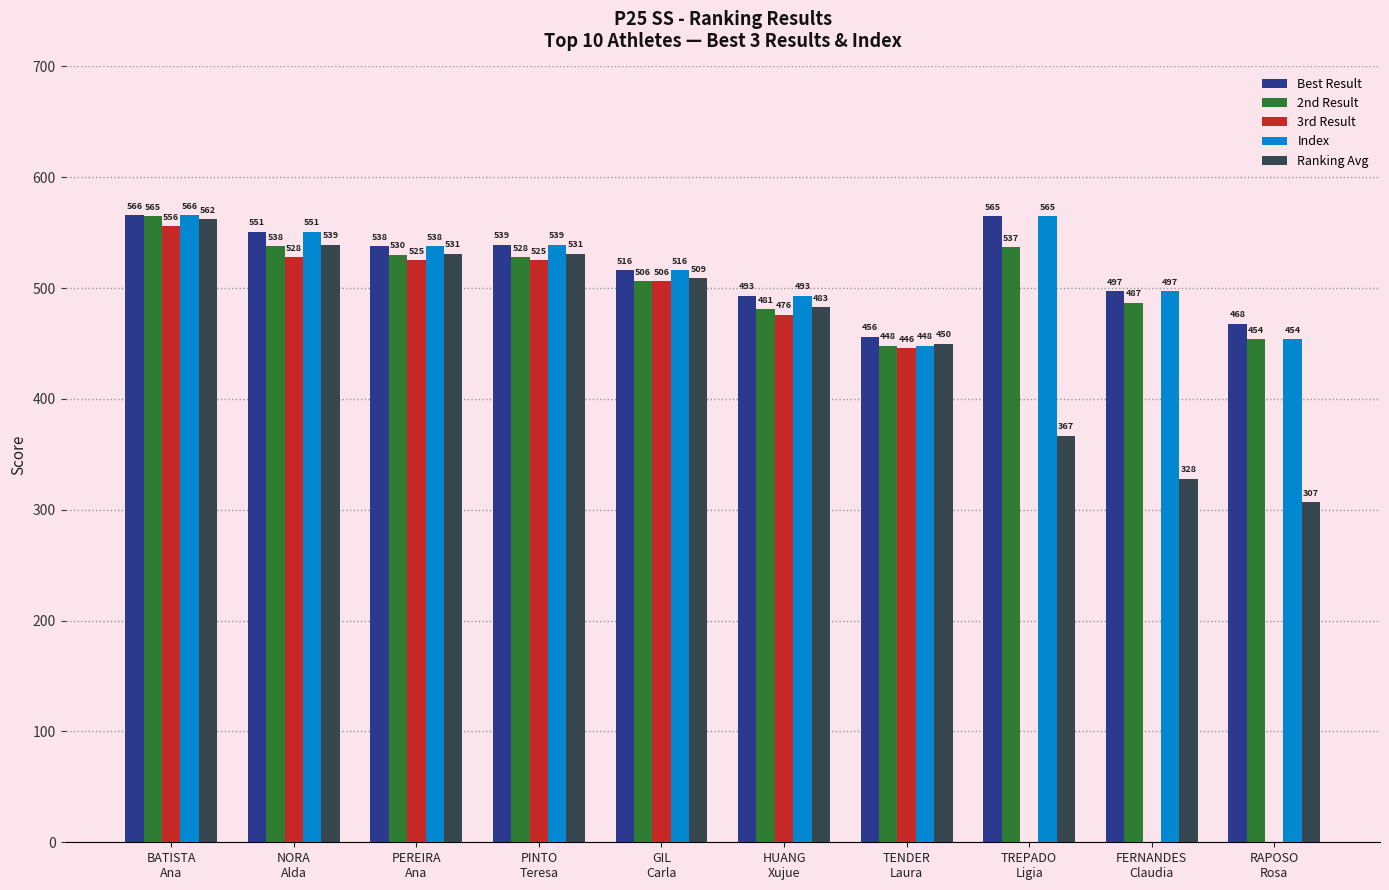

At which label does Index first exceed 538?

BATISTA
Ana